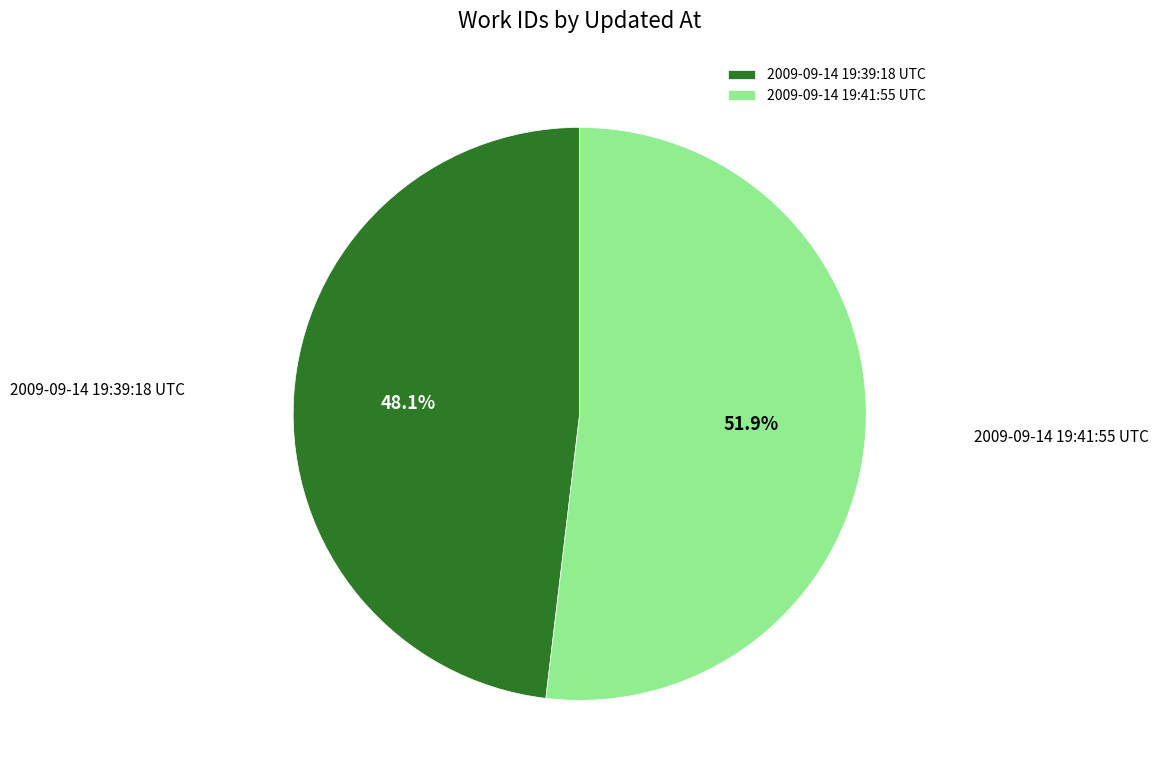

Which has a higher value, 2009-09-14 19:41:55 UTC or 2009-09-14 19:39:18 UTC?

2009-09-14 19:41:55 UTC